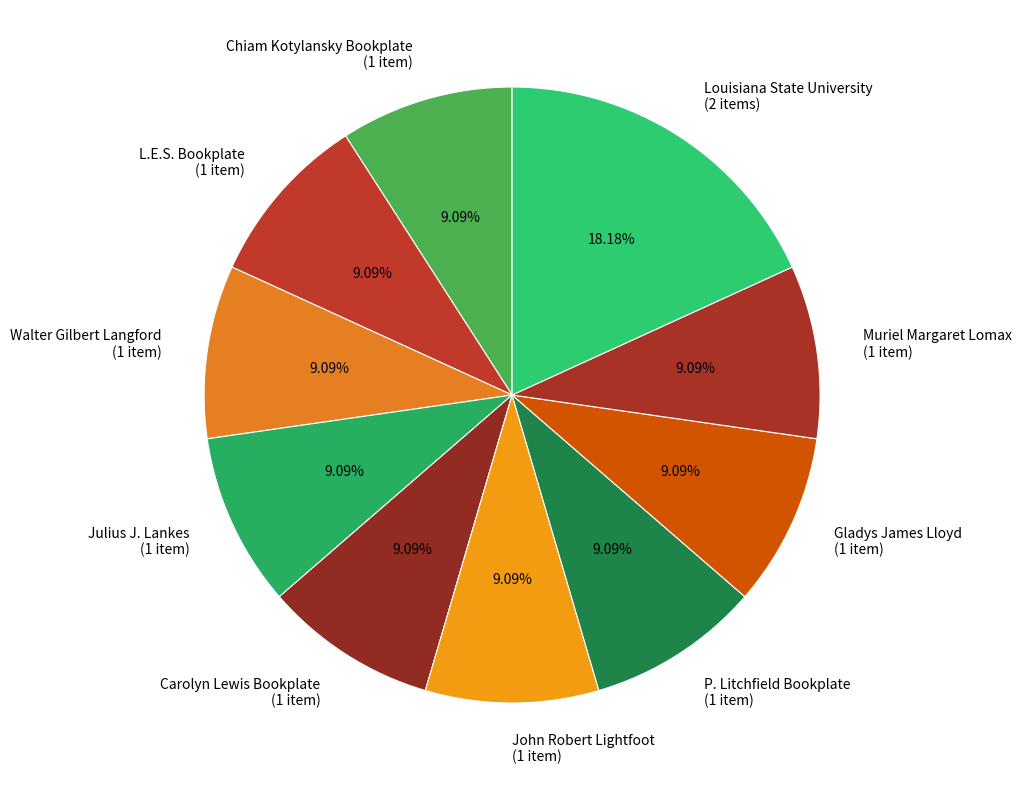

To the nearest percent, what is the difference between the largest and smallest slice percentages?

9%